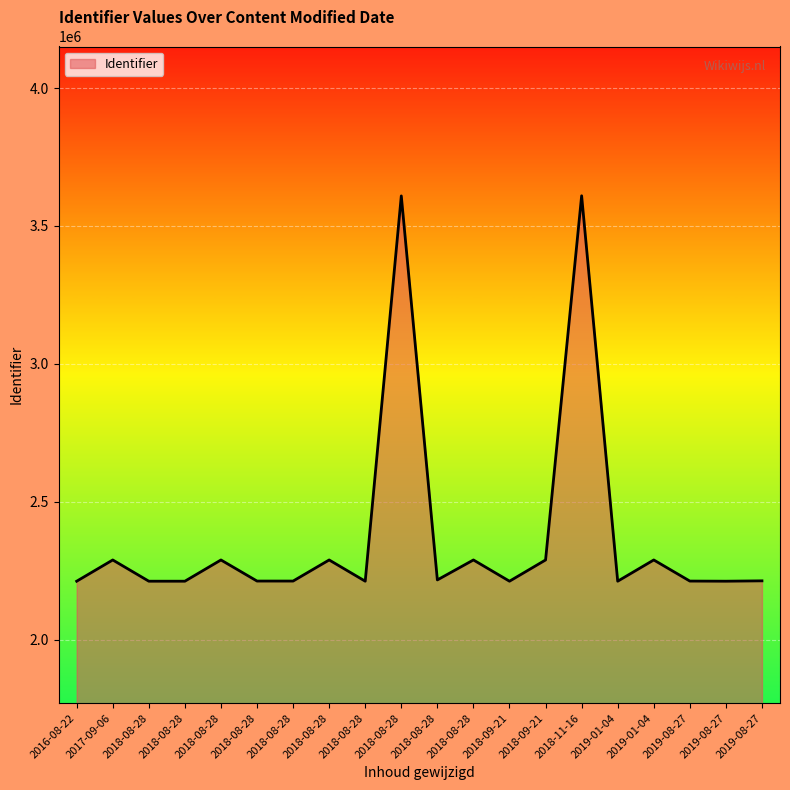

What is the average value?

2374956